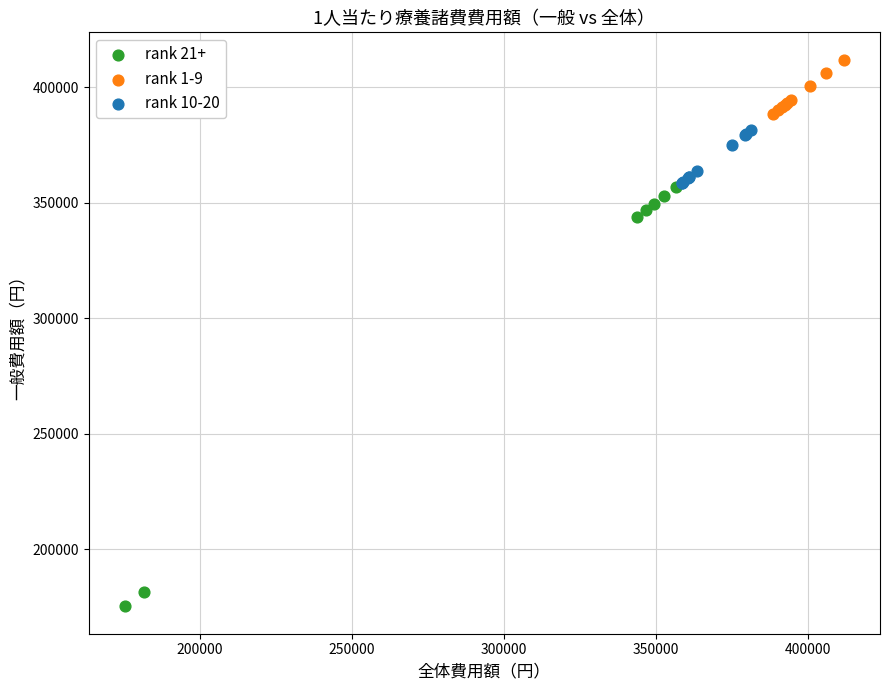

Which series has the widest spread of Y values?

rank 21+